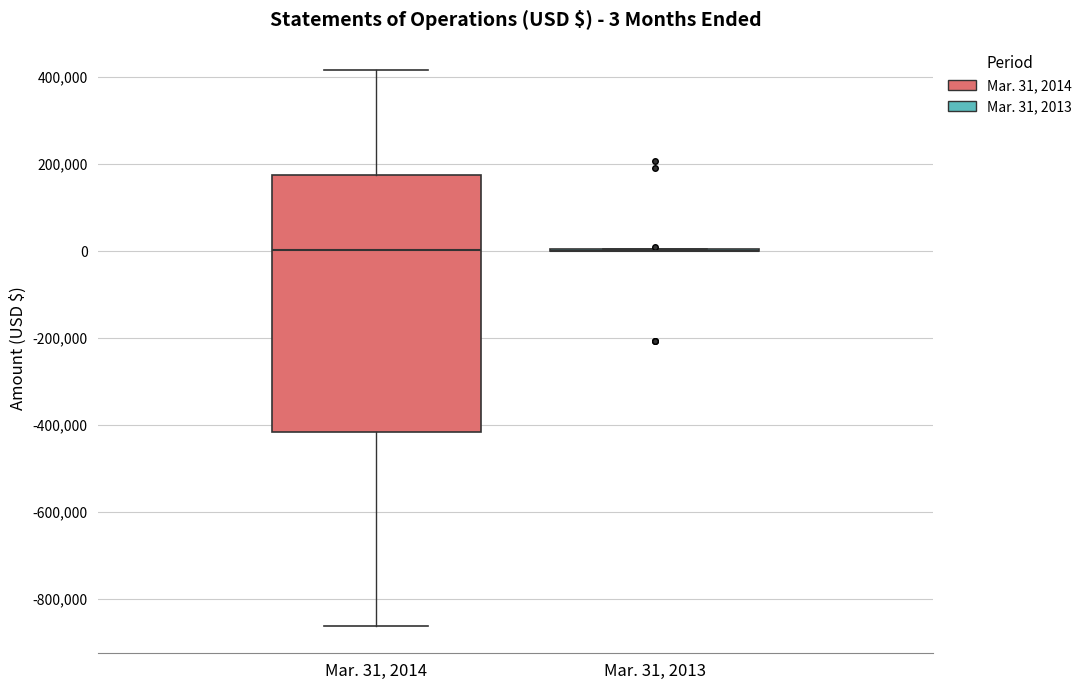

Comparing the boxes themselves (not the whiskers), which one is the tallest?

Mar. 31, 2014